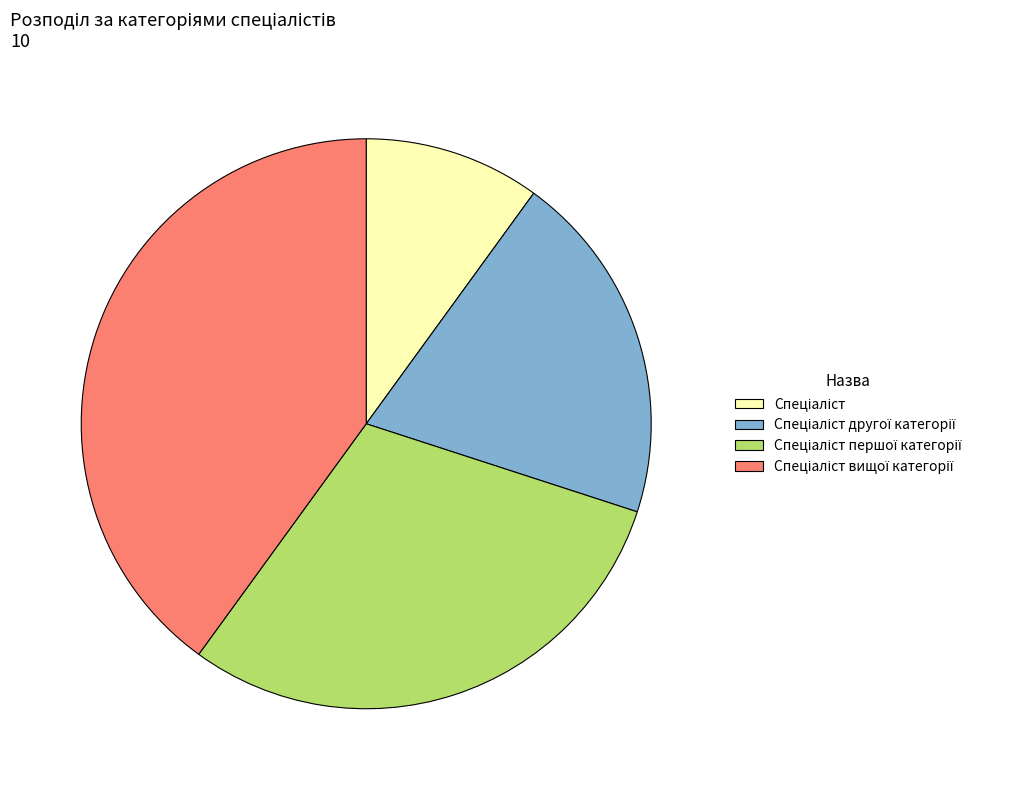

Does any single category account for the majority?

No